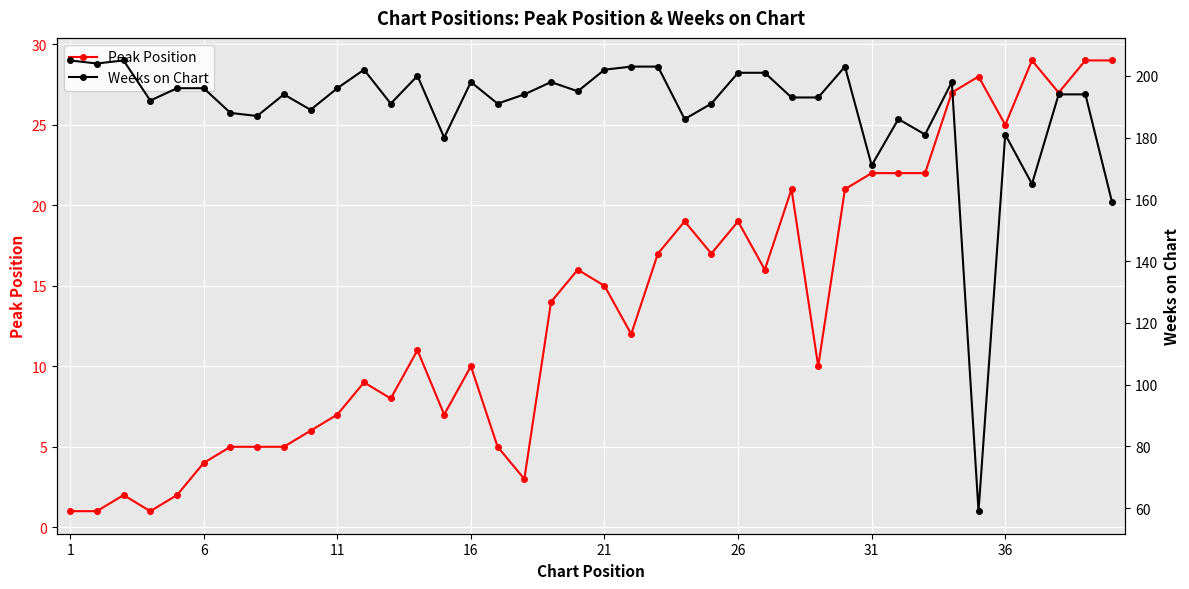

What is the maximum value shown in the chart?

205